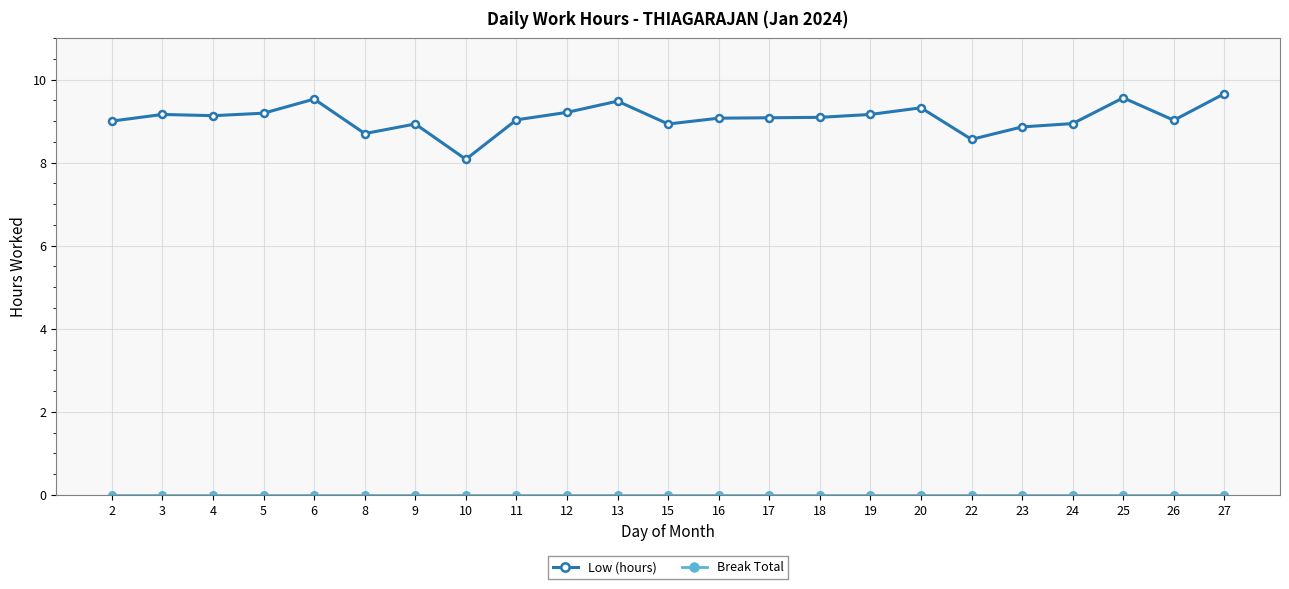

Which series has the largest total across all categories?

Low (hours)